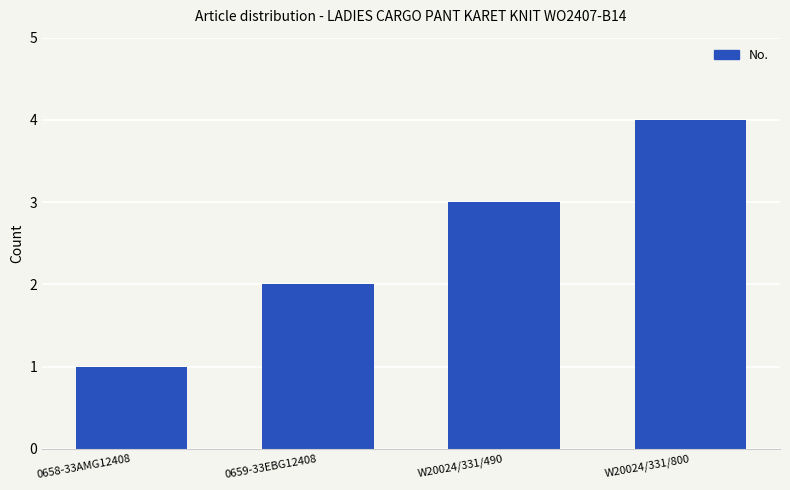

Between W20024/331/800 and 0658-33AMG12408, which is larger?

W20024/331/800